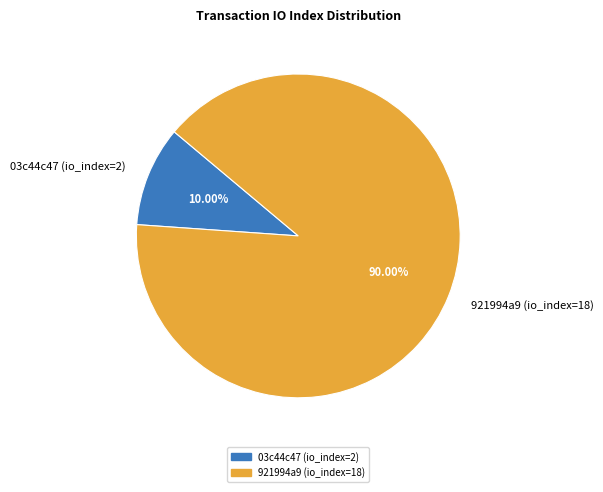

Is there a majority slice in this chart?

Yes